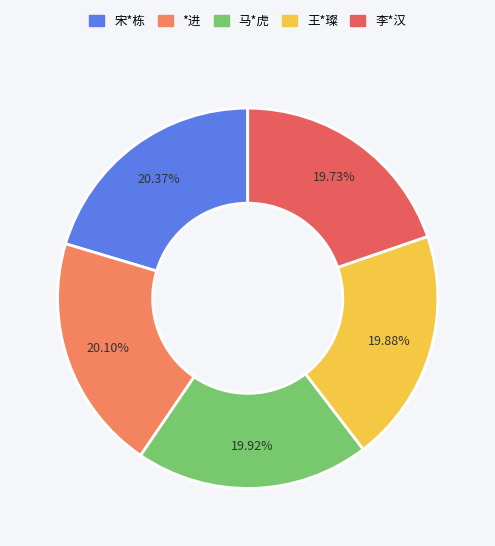

Is there a majority slice in this chart?

No